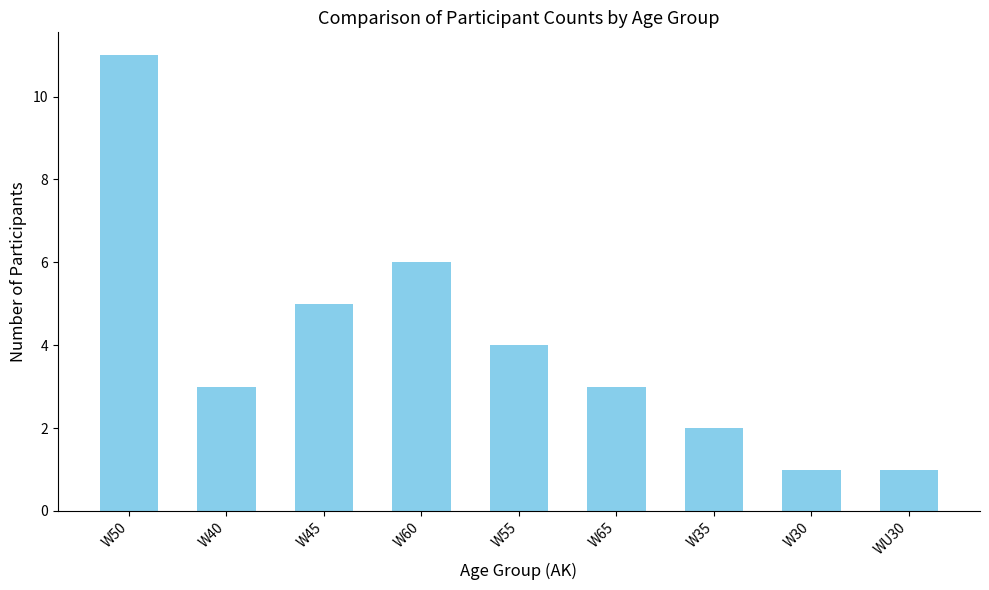

What is the difference between the values at W35 and W45?

3